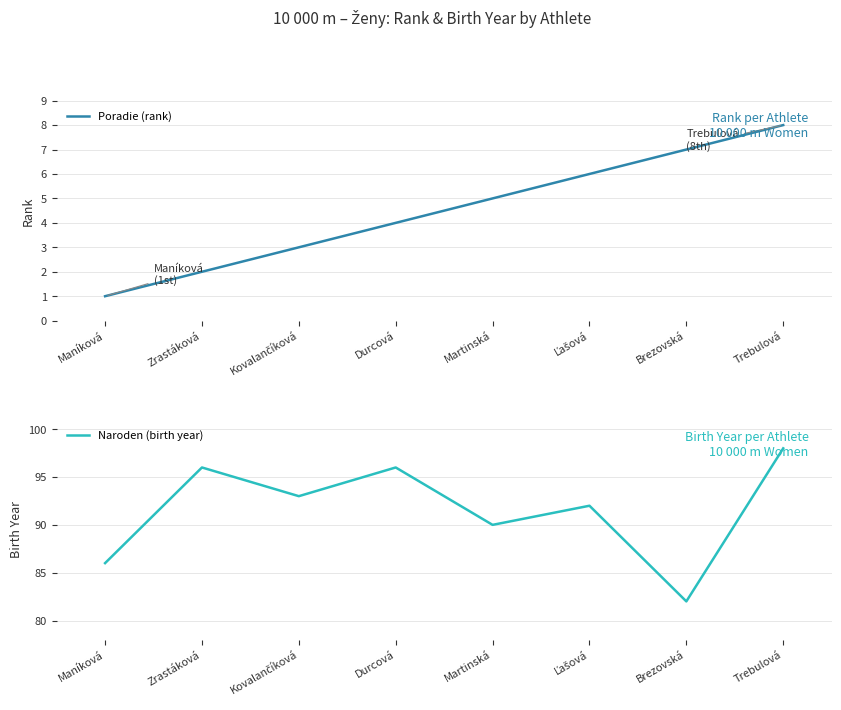

Reading right to left, transcribe all the data shown in this chart.

Poradie (rank): Trebulová=8	Brezovská=7	Ľašová=6	Martinská=5	Durcová=4	Kovalančíková=3	Zrastáková=2	Maníková=1
Naroden (birth year): Trebulová=98	Brezovská=82	Ľašová=92	Martinská=90	Durcová=96	Kovalančíková=93	Zrastáková=96	Maníková=86